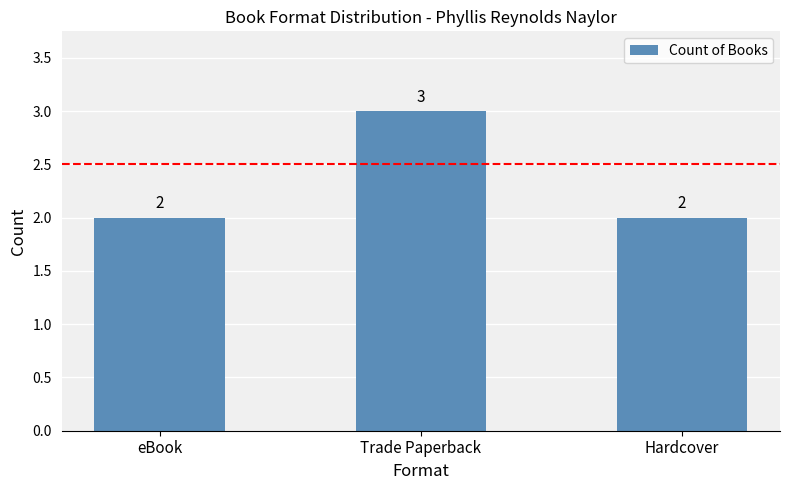

What is the maximum value shown in the chart?

3